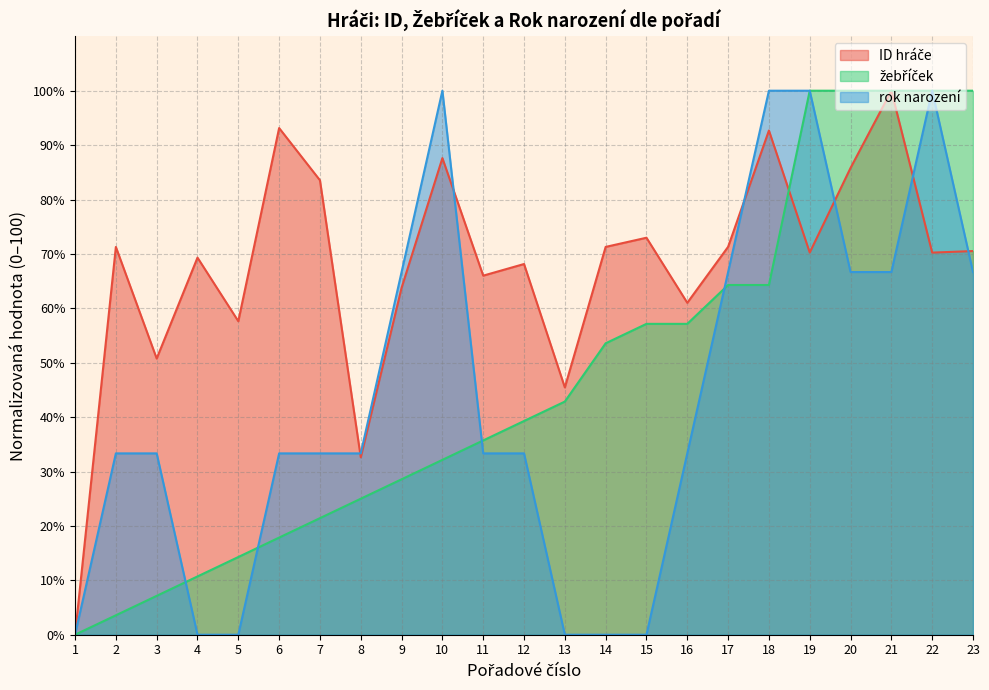

How many intersections are there between rok narození and ID hráče?

6